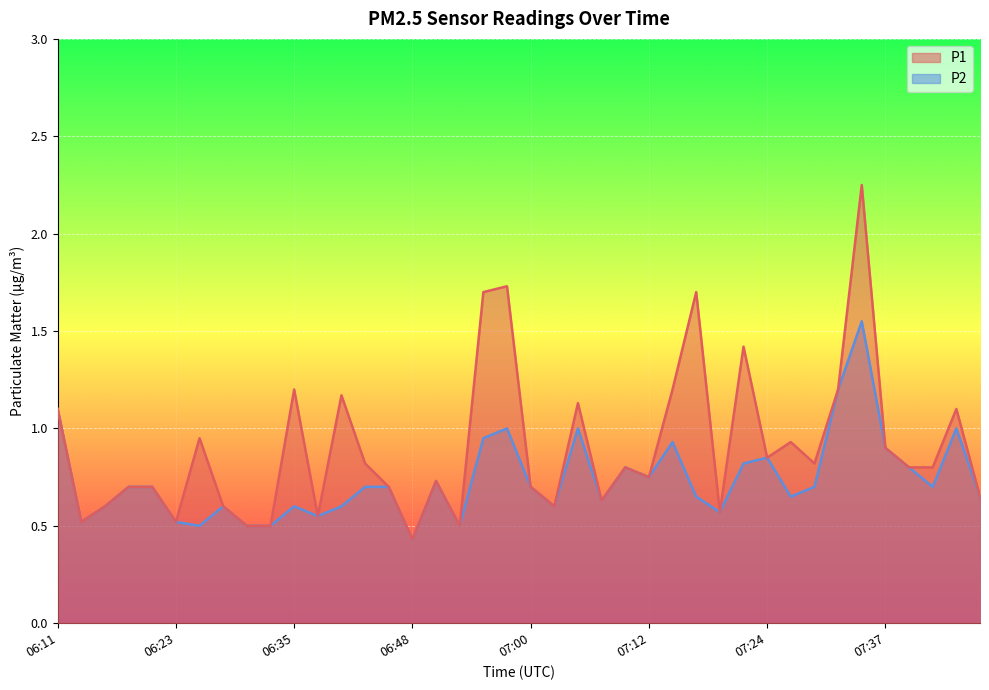

At which label is P1 closest to 1?

06:26